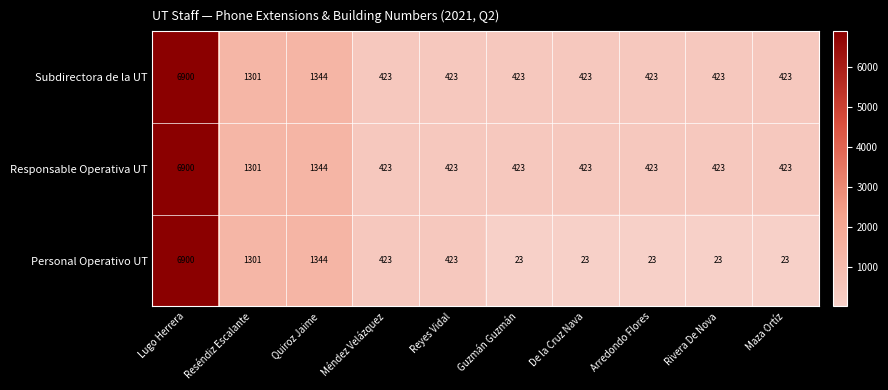

What is the difference between the Subdirectora de la UT values at Reyes Vidal and Lugo Herrera?

6477